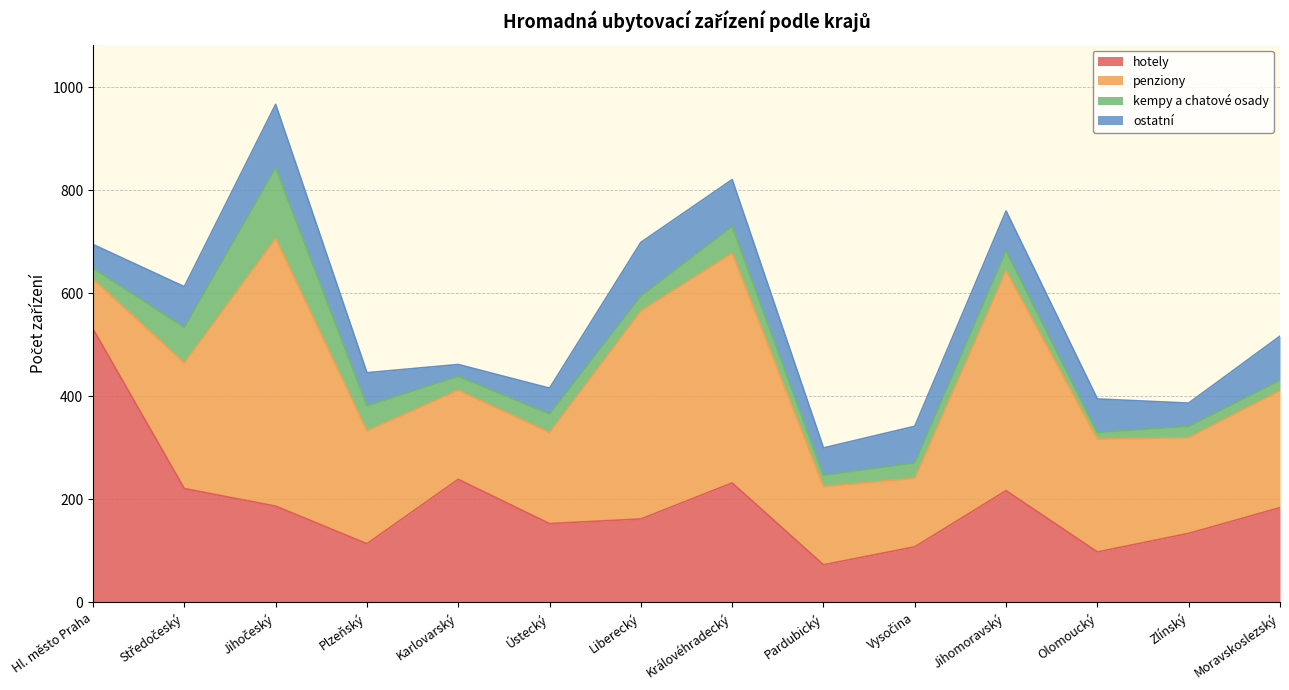

At which category is the sum across all series the highest?

Jihočeský